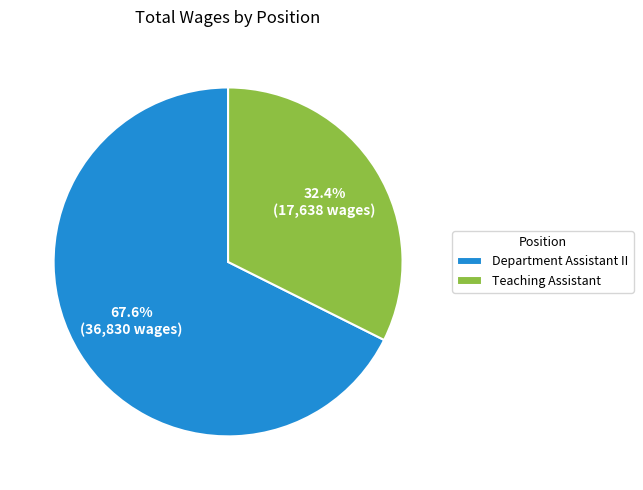

Does Teaching Assistant account for over 50% of the chart?

No